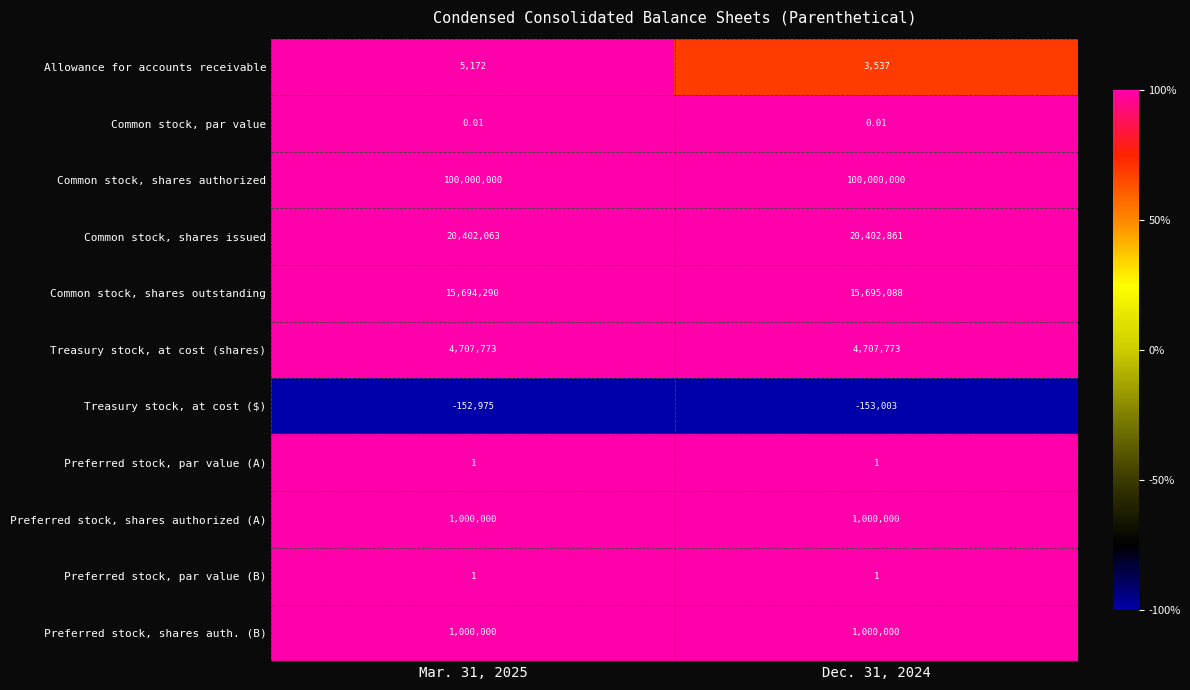

Between Mar. 31, 2025 and Dec. 31, 2024, which series saw the biggest shift?

Allowance for accounts receivable